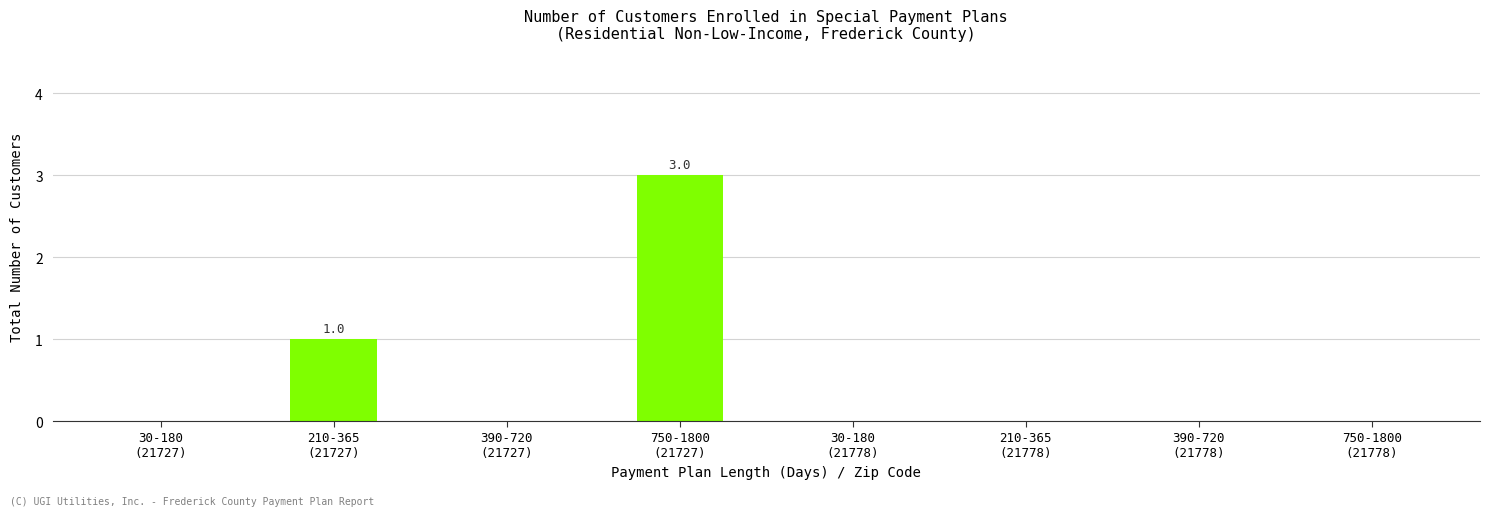

What is the sum of all values?

4